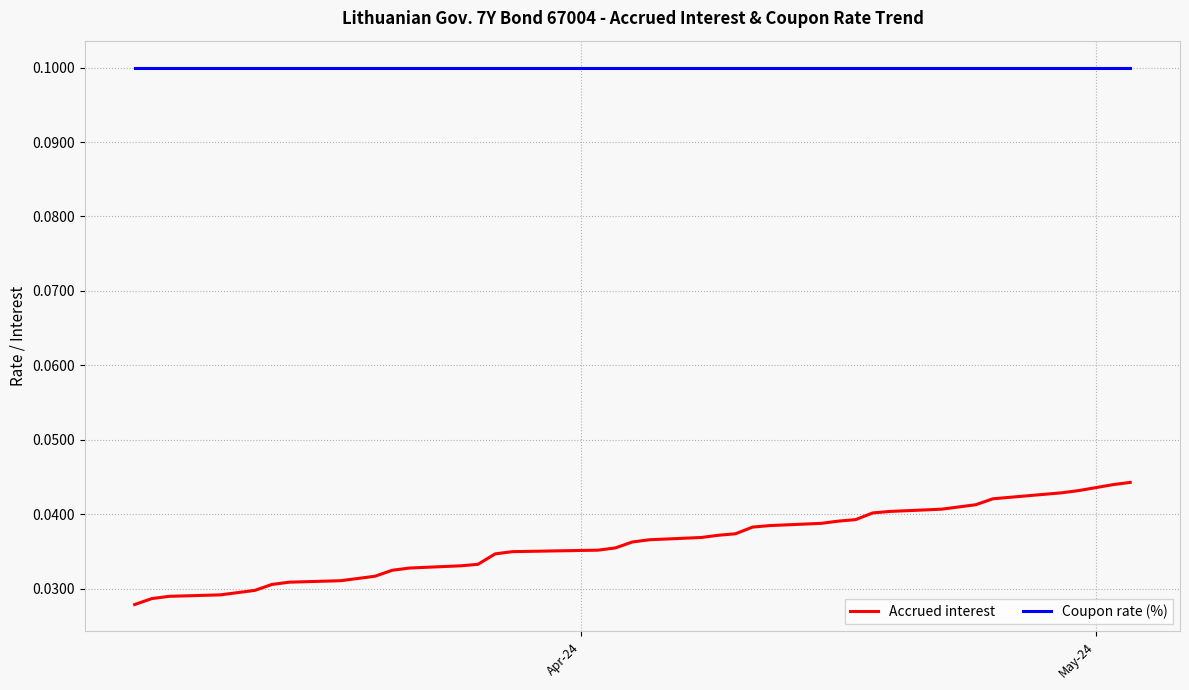

What is the average value of the Coupon rate (%) series?

0.1